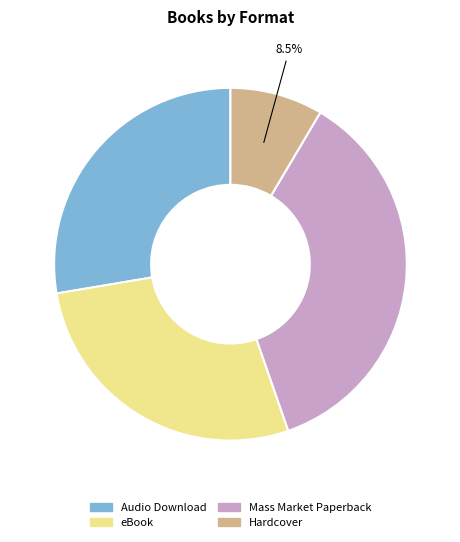

Does any single category account for the majority?

No